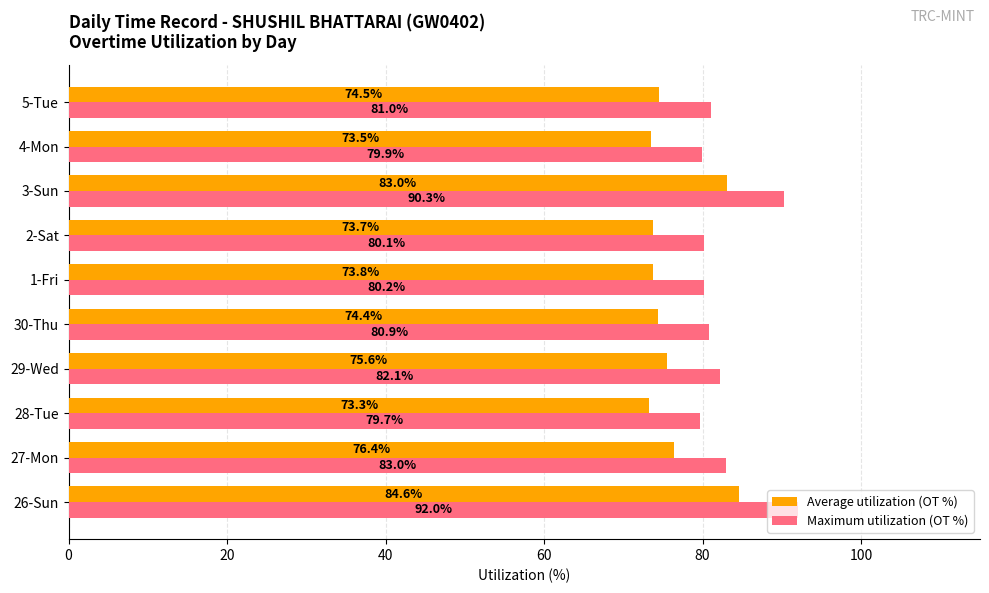

Which category has the lowest value in the Average utilization (OT %) series?

28-Tue